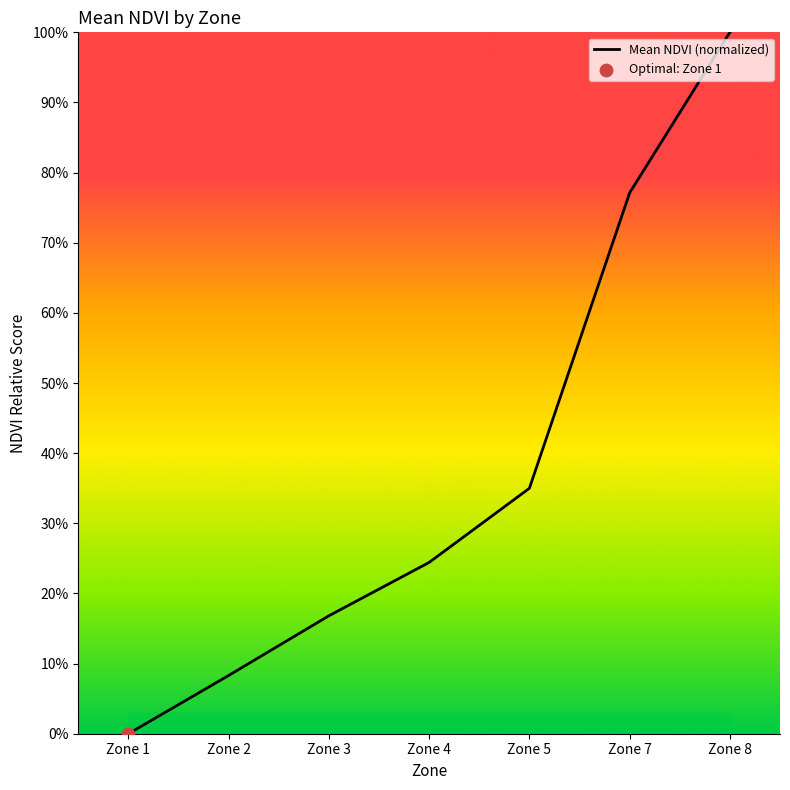

Which has a higher value, Zone 2 or Zone 7?

Zone 7